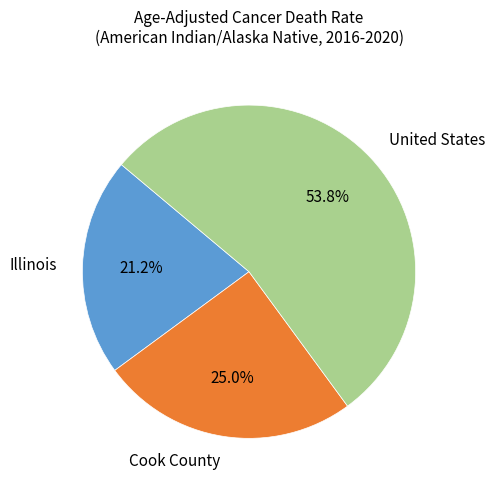

How many slices are in this pie chart?

3